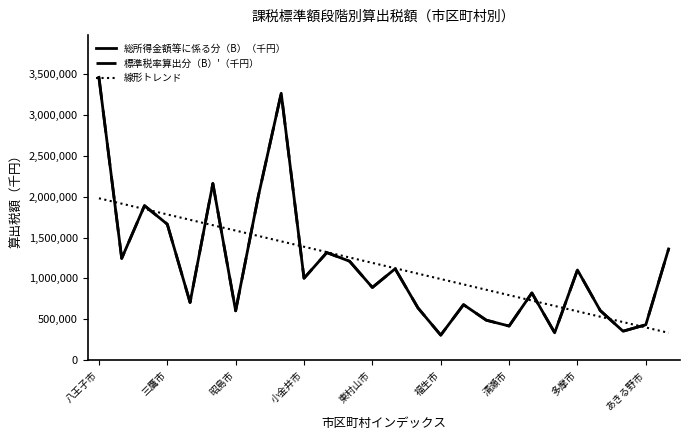

Which series ends up on top after the final intersection of 標準税率算出分（B）'（千円） and 線形トレンド?

標準税率算出分（B）'（千円）